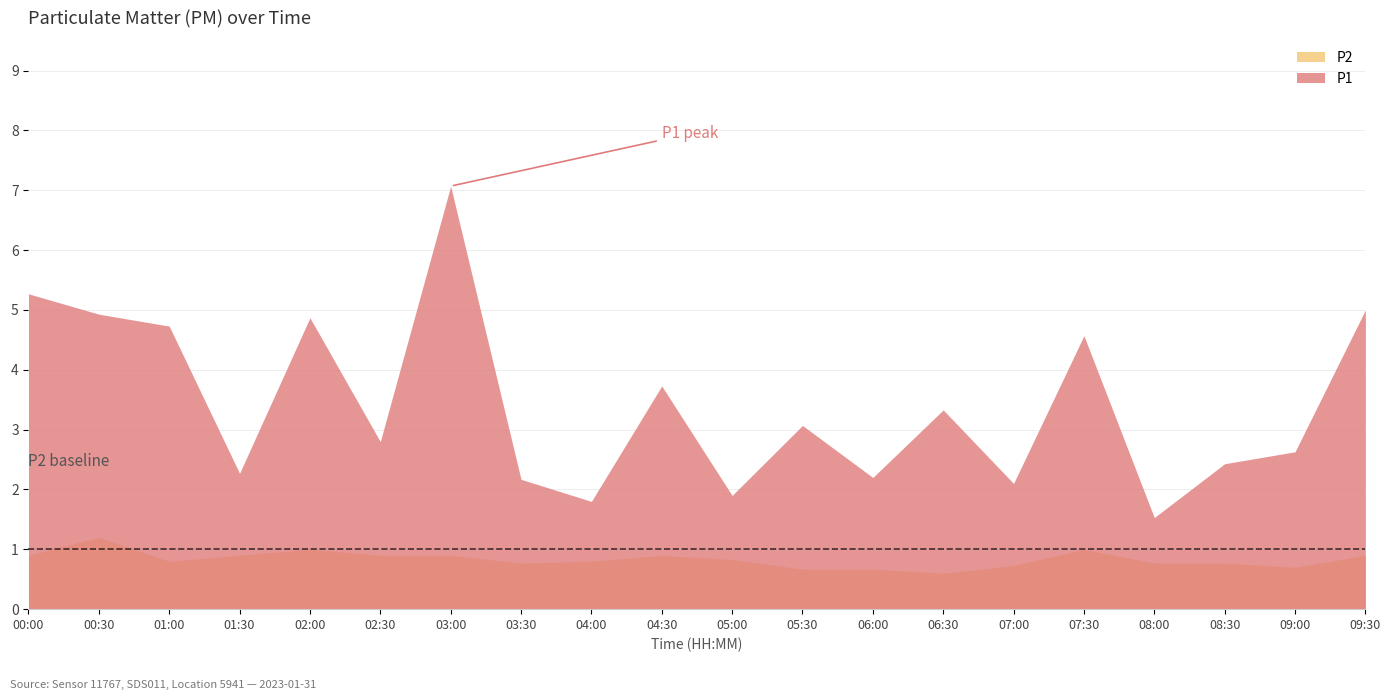

Rank the series by their maximum value, from lowest to highest.

P2, P1